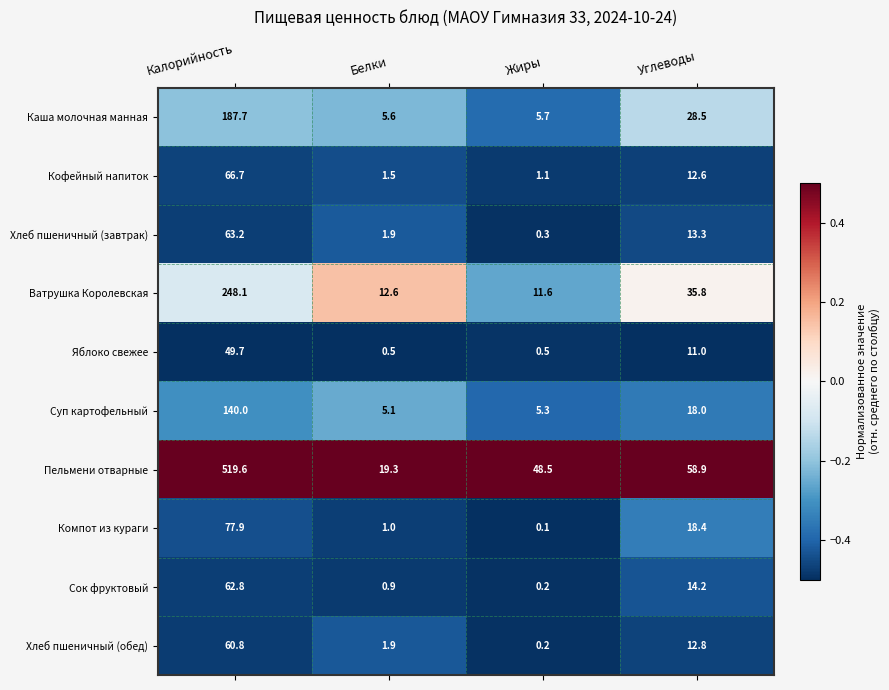

At which category is the sum across all series the highest?

Калорийность